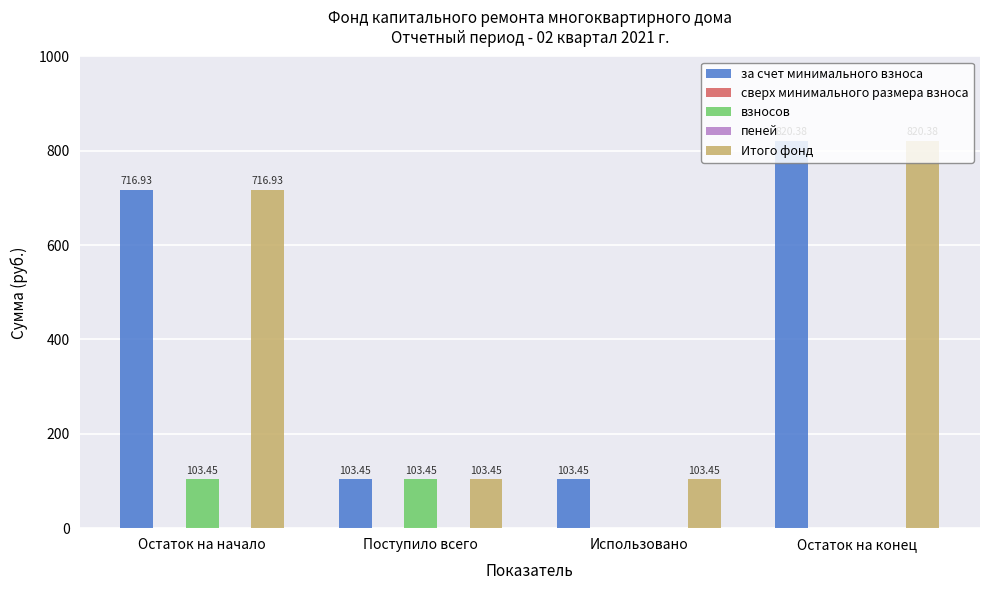

Does the chart contain any negative values?

No